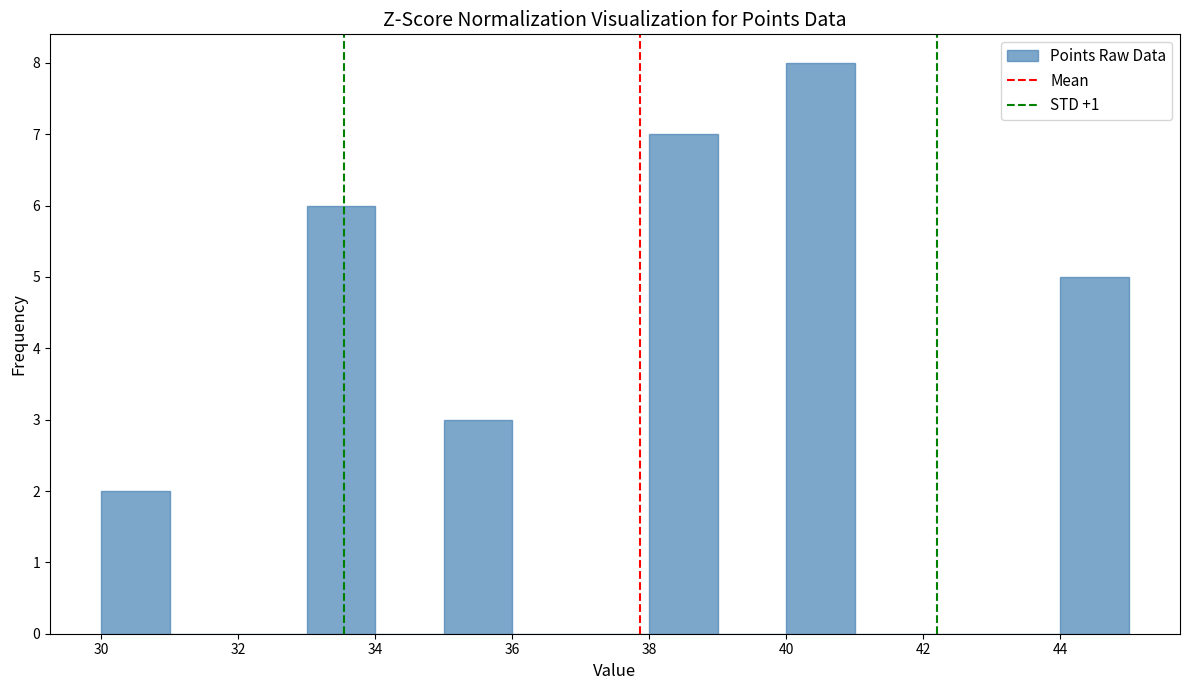

Reading left to right, list every bar in this chart as the range it spans on the x-axis followed by its height. The values are not printed on the chart, so give them approximately, as read against the axis.

30 to 31: 2
31 to 32: 0
32 to 33: 0
33 to 34: 6
34 to 35: 0
35 to 36: 3
36 to 37: 0
37 to 38: 0
38 to 39: 7
39 to 40: 0
40 to 41: 8
41 to 42: 0
42 to 43: 0
43 to 44: 0
44 to 45: 5